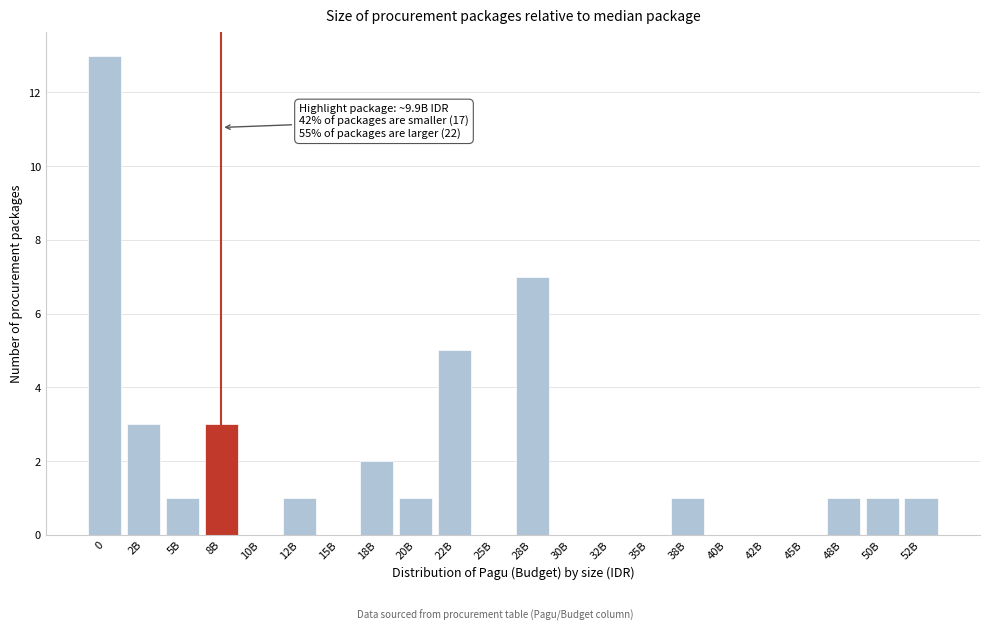

Reading left to right, list all the values displayed in this chart.

0=13	2B=3	5B=1	8B=3	10B=0	12B=1	15B=0	18B=2	20B=1	22B=5	25B=0	28B=7	30B=0	32B=0	35B=0	38B=1	40B=0	42B=0	45B=0	48B=1	50B=1	52B=1